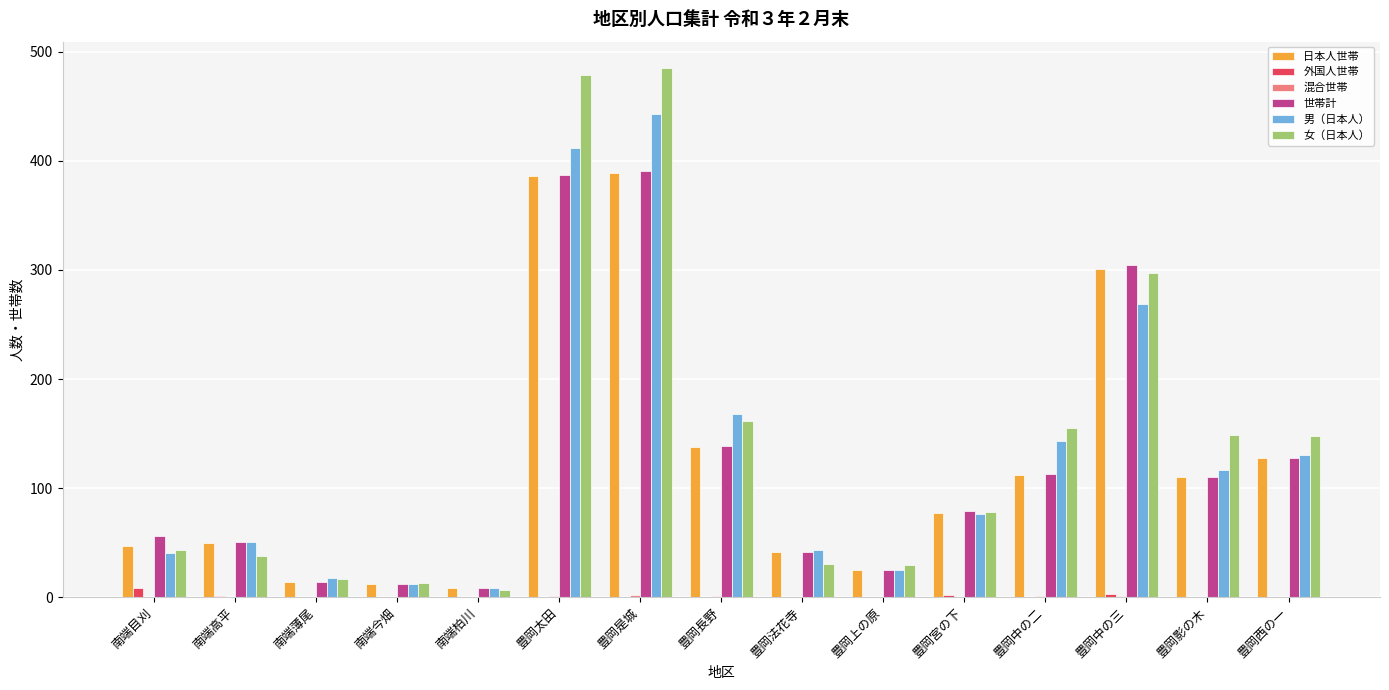

Which series changed the most between 南端今畑 and 豊岡太田?

女（日本人）